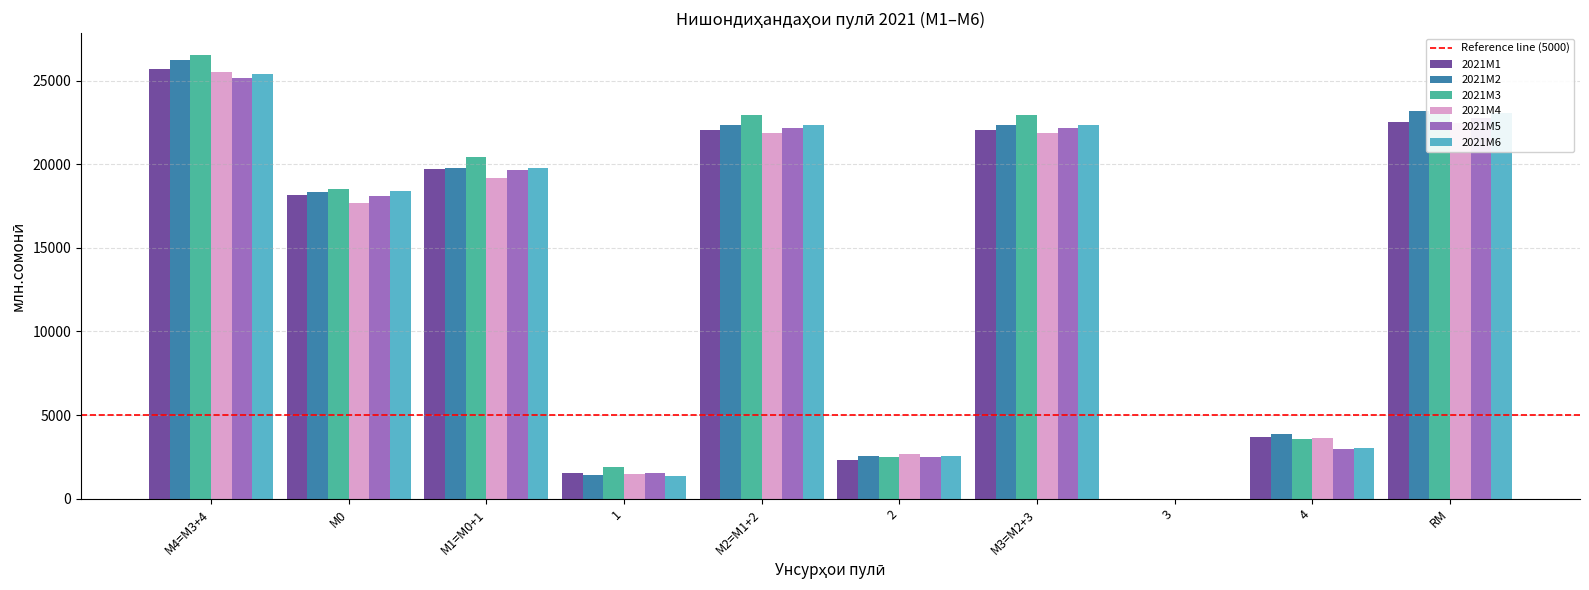

Does the chart contain stacked bars?

No